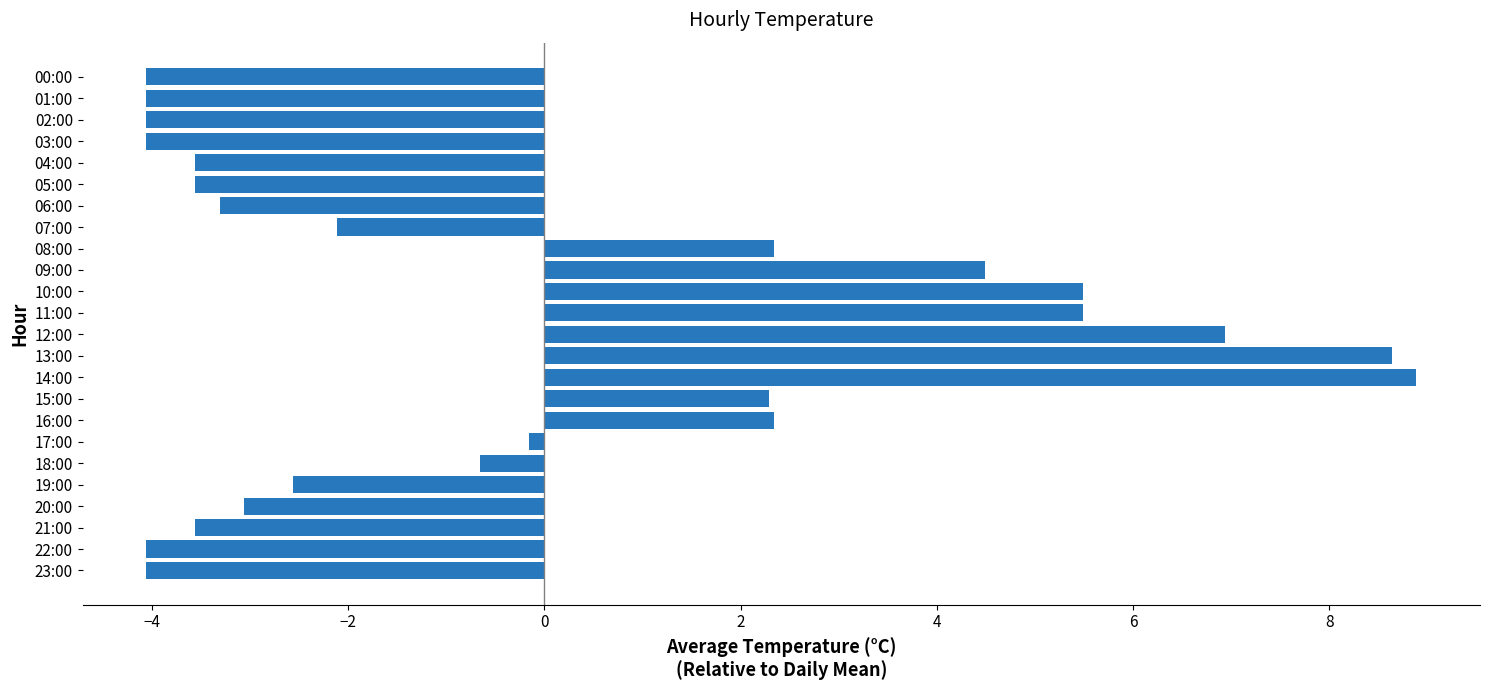

Is it true that the value at 01:00 is -4.1?

True